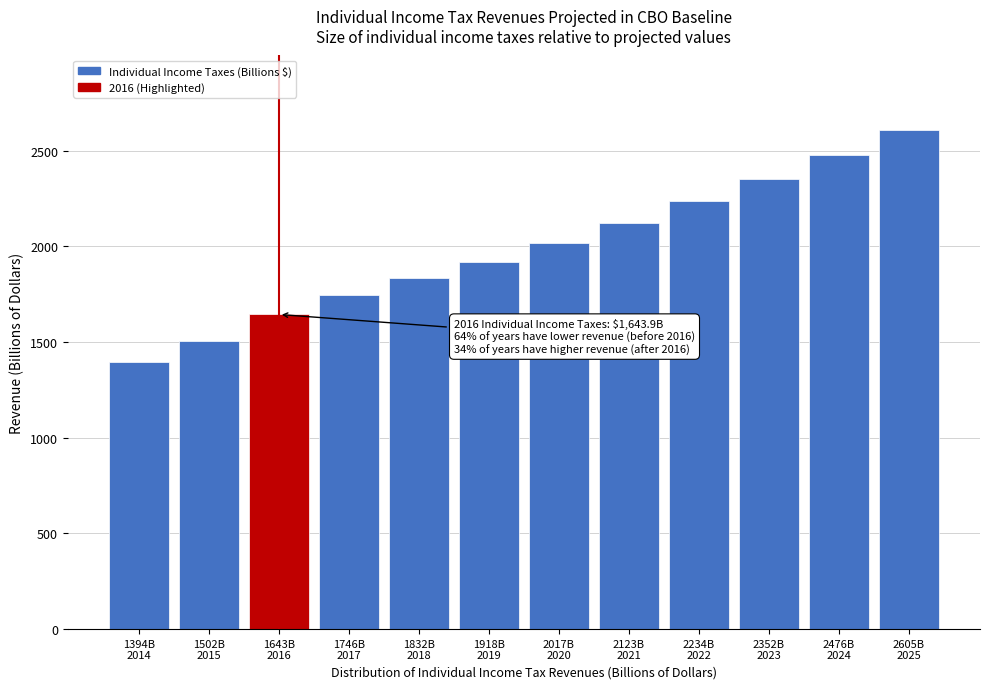

Reading left to right, list all the values displayed in this chart.

1394.6	1502.9	1643.9	1746.2	1832.2	1918.8	2017.3	2123.7	2234.9	2352.0	2476.6	2605.9